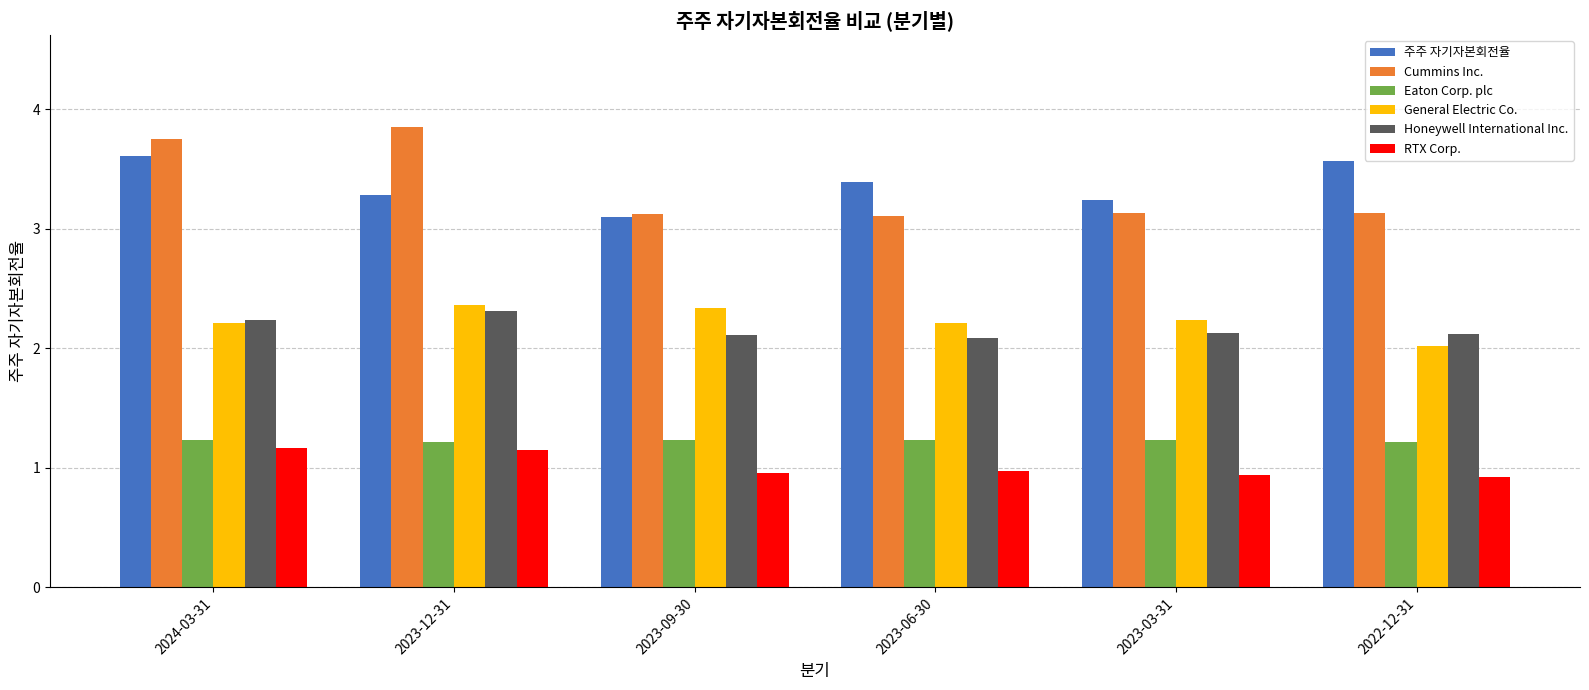

Is the value of 주주 자기자본회전율 at 2023-12-31 greater than the value of Eaton Corp. plc at 2022-12-31?

Yes